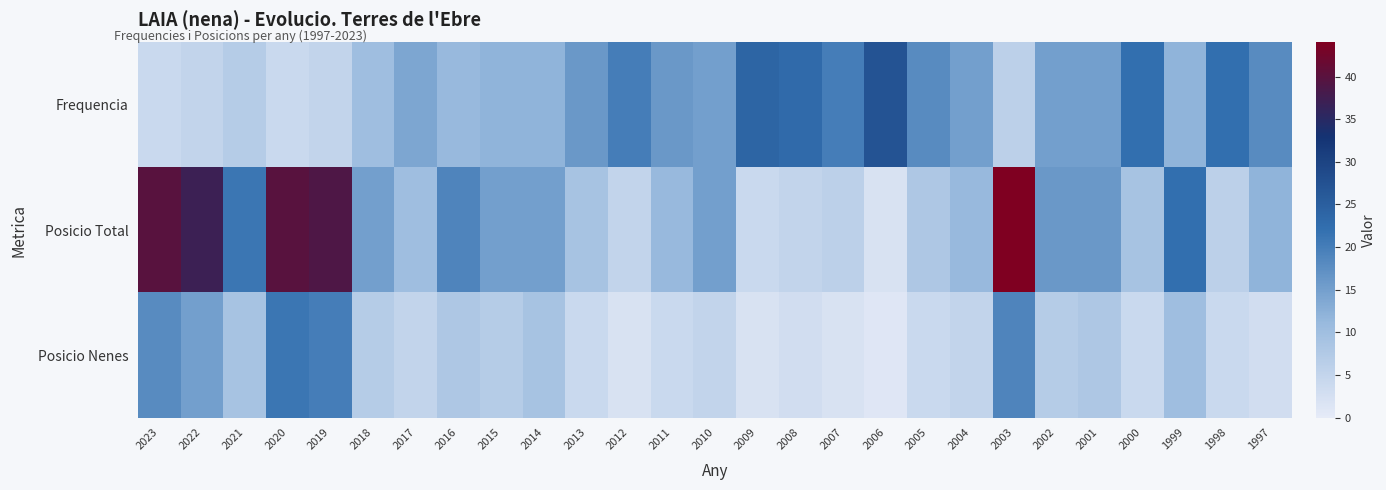

Reading left to right, extract all data points from this chart.

Frequencia: 2023=4	2022=5	2021=7	2020=4	2019=5	2018=10	2017=14	2016=11	2015=12	2014=12	2013=16	2012=20	2011=16	2010=15	2009=24	2008=23	2007=20	2006=27	2005=18	2004=15	2003=6	2002=15	2001=15	2000=22	1999=12	1998=22	1997=18
Posicio Total: 2023=40	2022=37	2021=21	2020=40	2019=39	2018=15	2017=10	2016=19	2015=15	2014=15	2013=9	2012=5	2011=11	2010=15	2009=4	2008=5	2007=6	2006=2	2005=8	2004=11	2003=44	2002=16	2001=16	2000=9	1999=22	1998=6	1997=12
Posicio Nenes: 2023=18	2022=15	2021=9	2020=21	2019=20	2018=7	2017=5	2016=8	2015=7	2014=9	2013=4	2012=2	2011=4	2010=5	2009=2	2008=3	2007=2	2006=1	2005=4	2004=5	2003=19	2002=7	2001=8	2000=4	1999=10	1998=4	1997=3